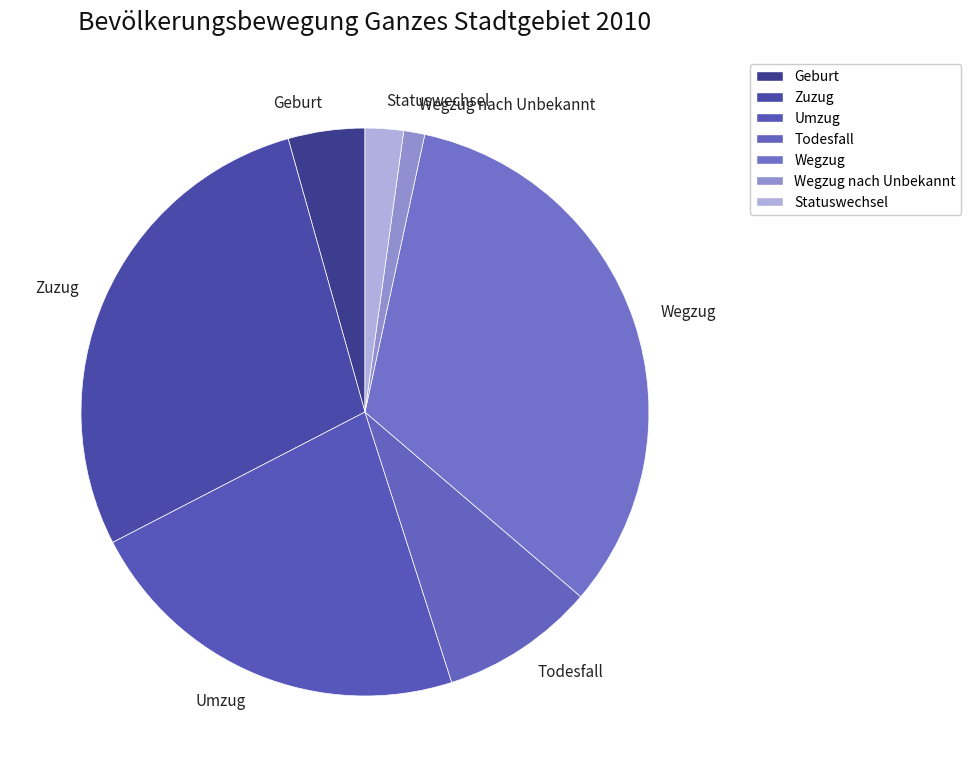

Do Zuzug and Geburt together represent more than half of the pie?

No